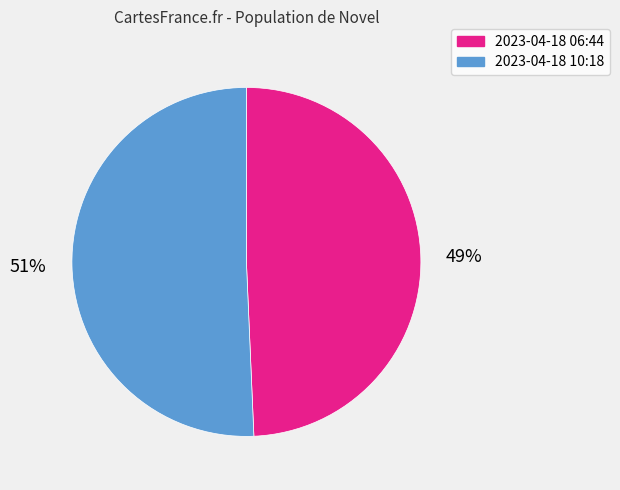

True or false: 2023-04-18 10:18 accounts for 36% of the total.

False